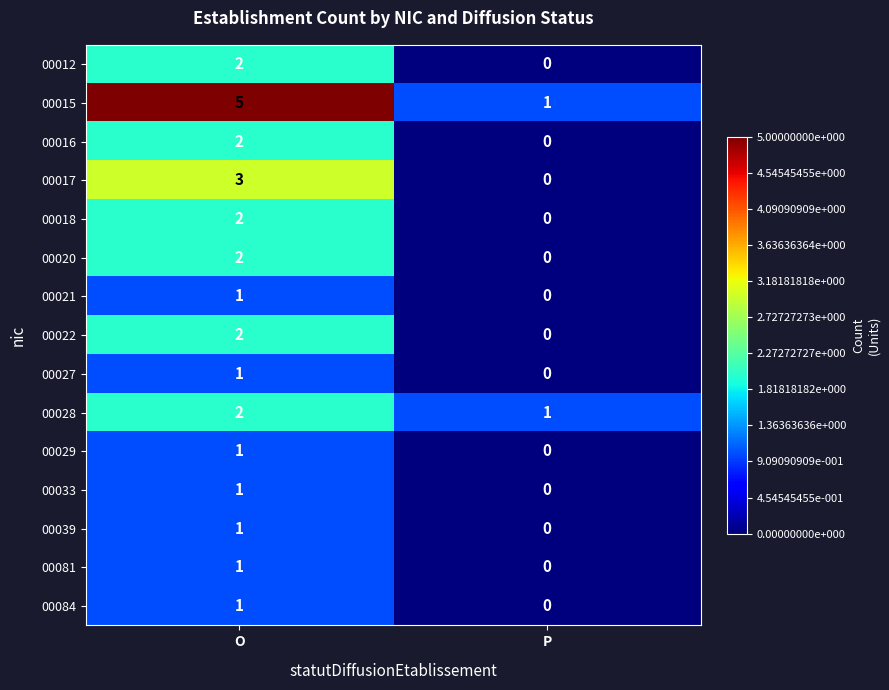

Rank the categories by 00017 value from highest to lowest.

O, P